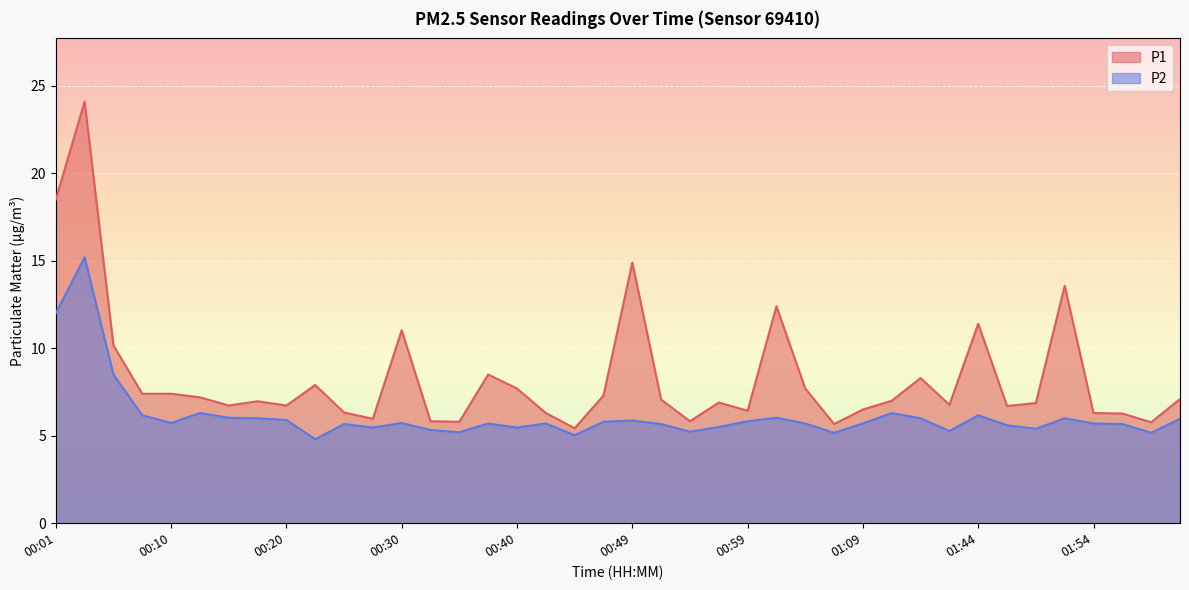

Rank the series by their average value, from lowest to highest.

P2, P1